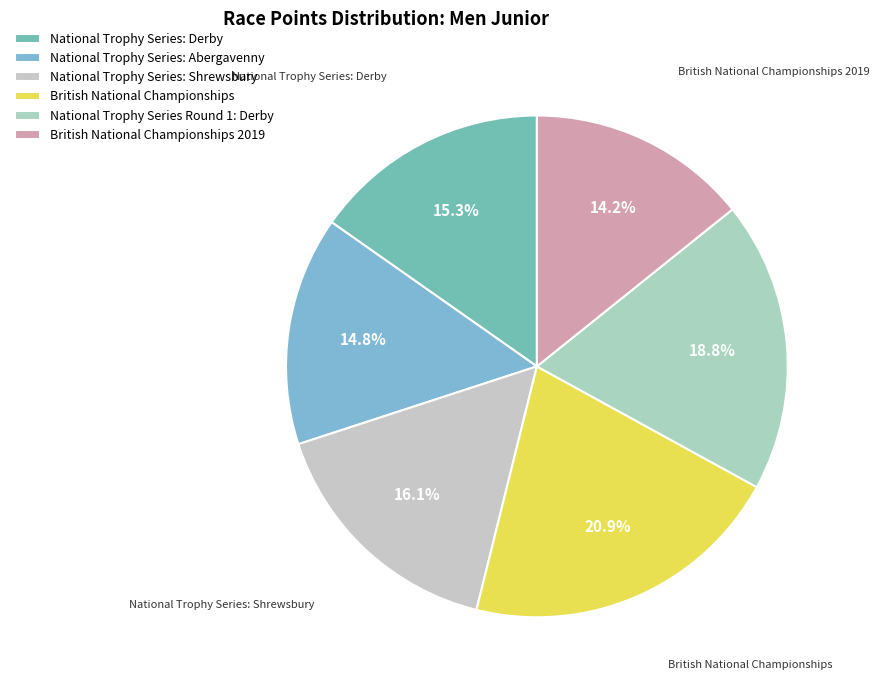

The National Trophy Series: Derby slice represents 2% of the pie. True or false?

False